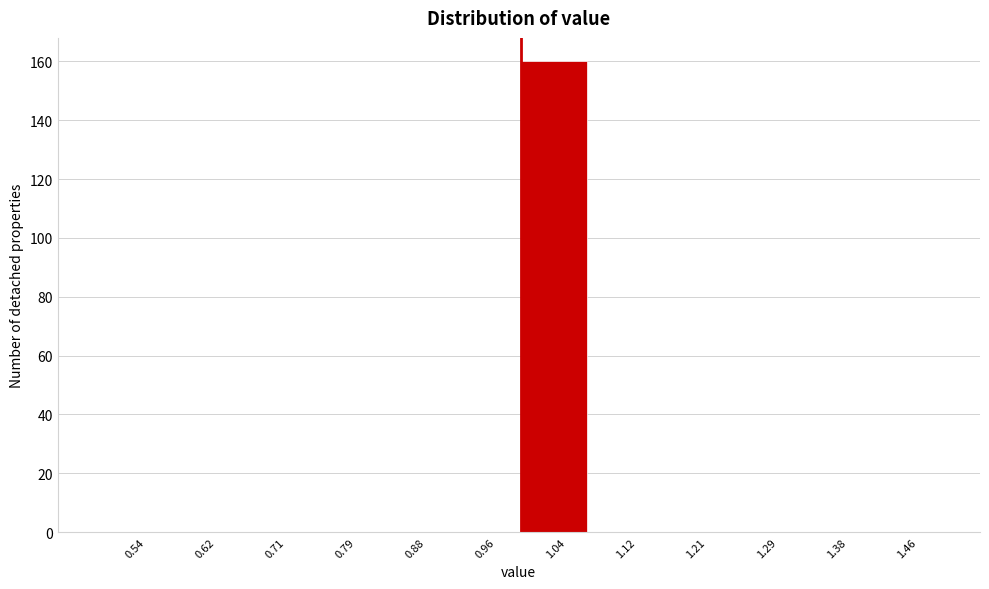

What is the height of the bar covering 1.00 to 1.08 on the x-axis? Neither the bar edges nor the heights are printed on the chart, so give them approximately, as read against the axes.

160